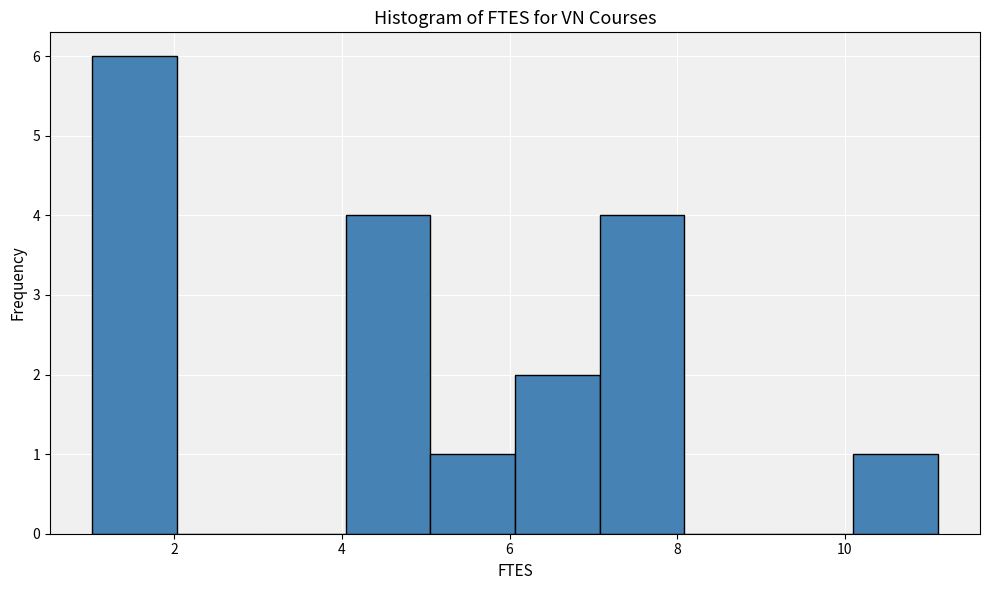

How tall is the bar that spans 6.0 to 7.0 on the x-axis? Neither the bar edges nor the heights are printed on the chart, so give them approximately, as read against the axes.

2